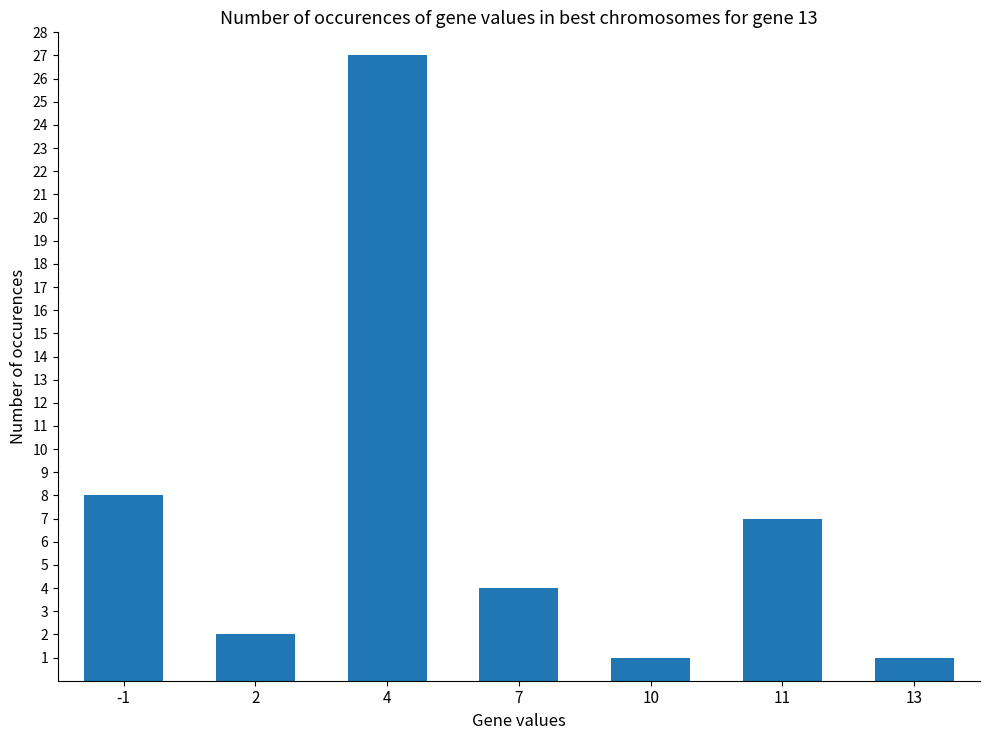

What is the value of the 2nd bar from the left?

2